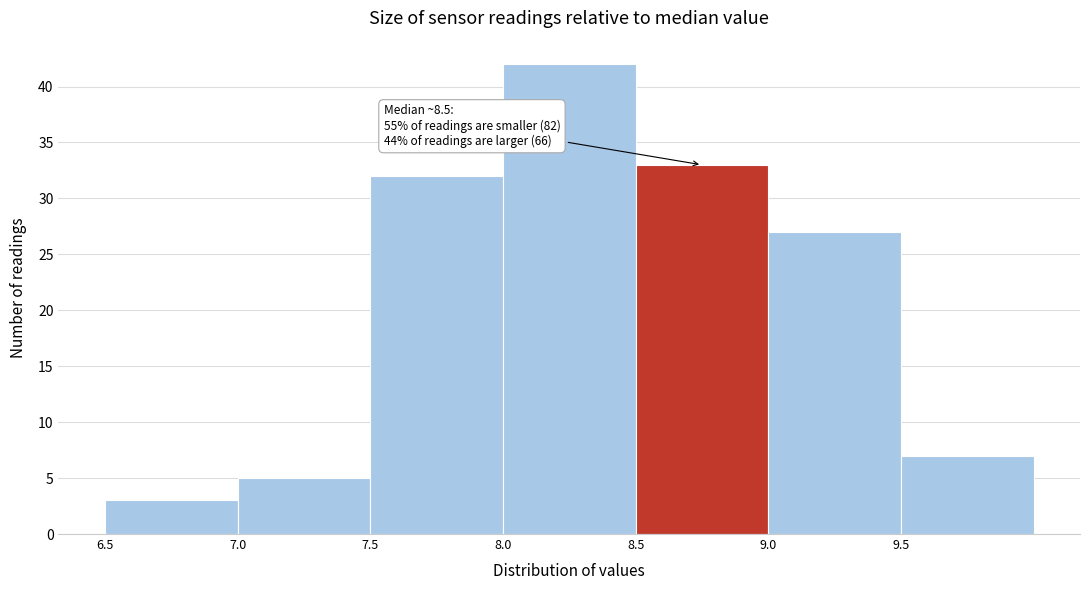

Over which range of the x-axis is the bar tallest?

8.0 to 8.5